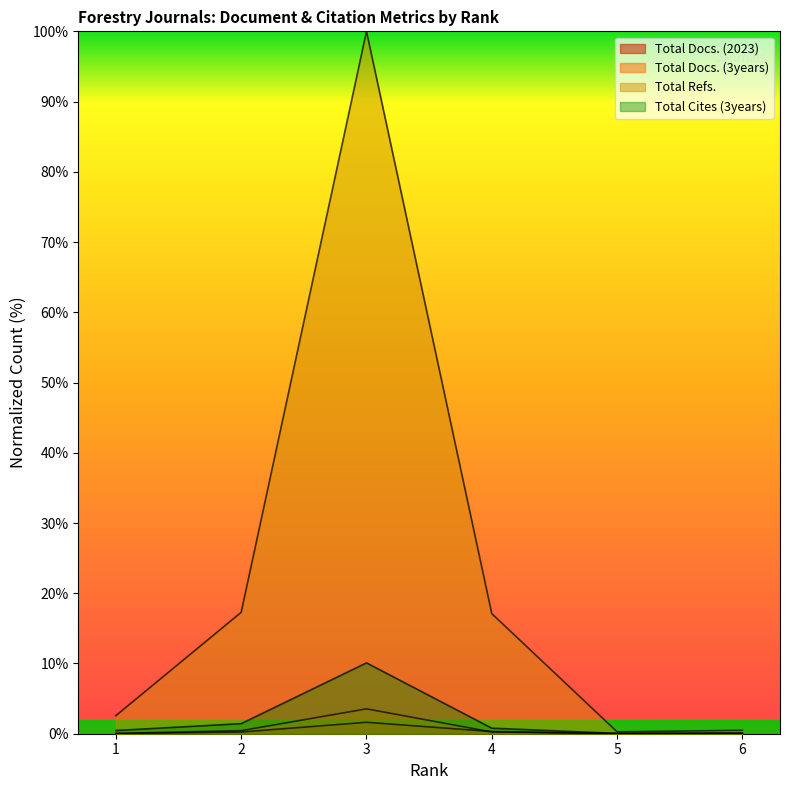

Reading left to right, transcribe all the data shown in this chart.

Total Docs. (2023): 0.0	0.2	1.6	0.3	0.0	0.0
Total Docs. (3years): 0.0	0.4	3.5	0.3	0.0	0.1
Total Refs.: 2.6	17.3	100.0	17.1	0.3	0.5
Total Cites (3years): 0.5	1.4	10.1	0.8	0.0	0.0